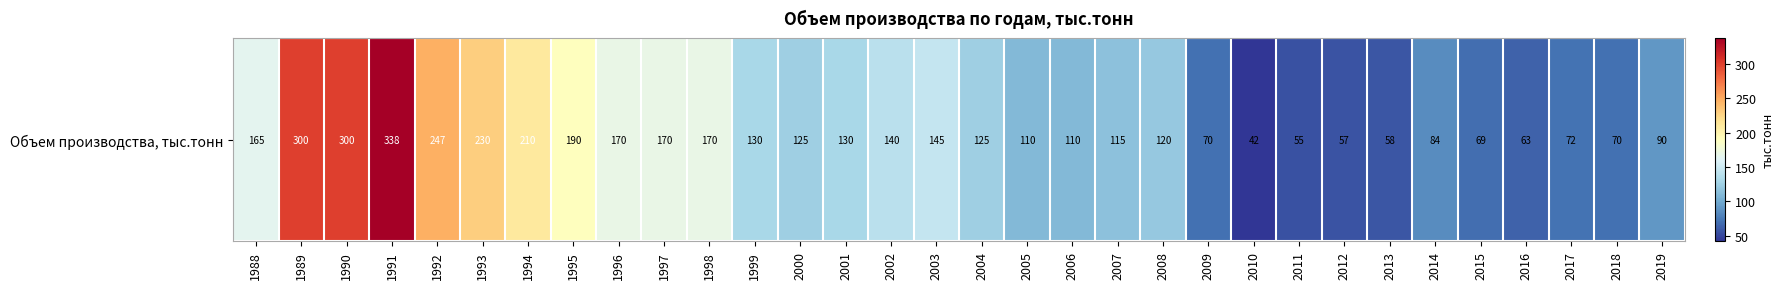

What is the difference between the maximum and second lowest values?

283